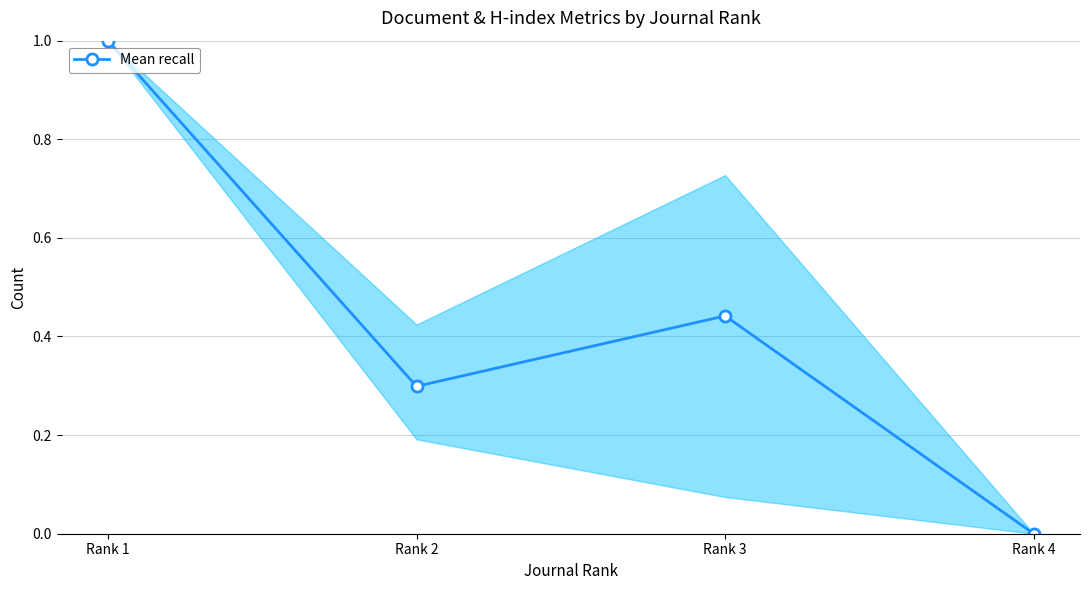

What is the change in value from Rank 1 to Rank 2?

-0.7